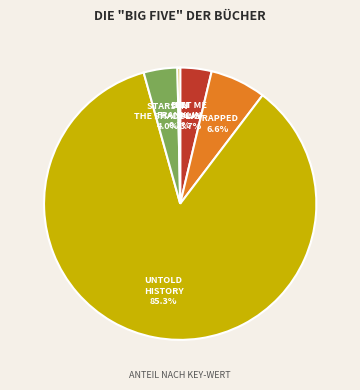

Is there a majority slice in this chart?

Yes